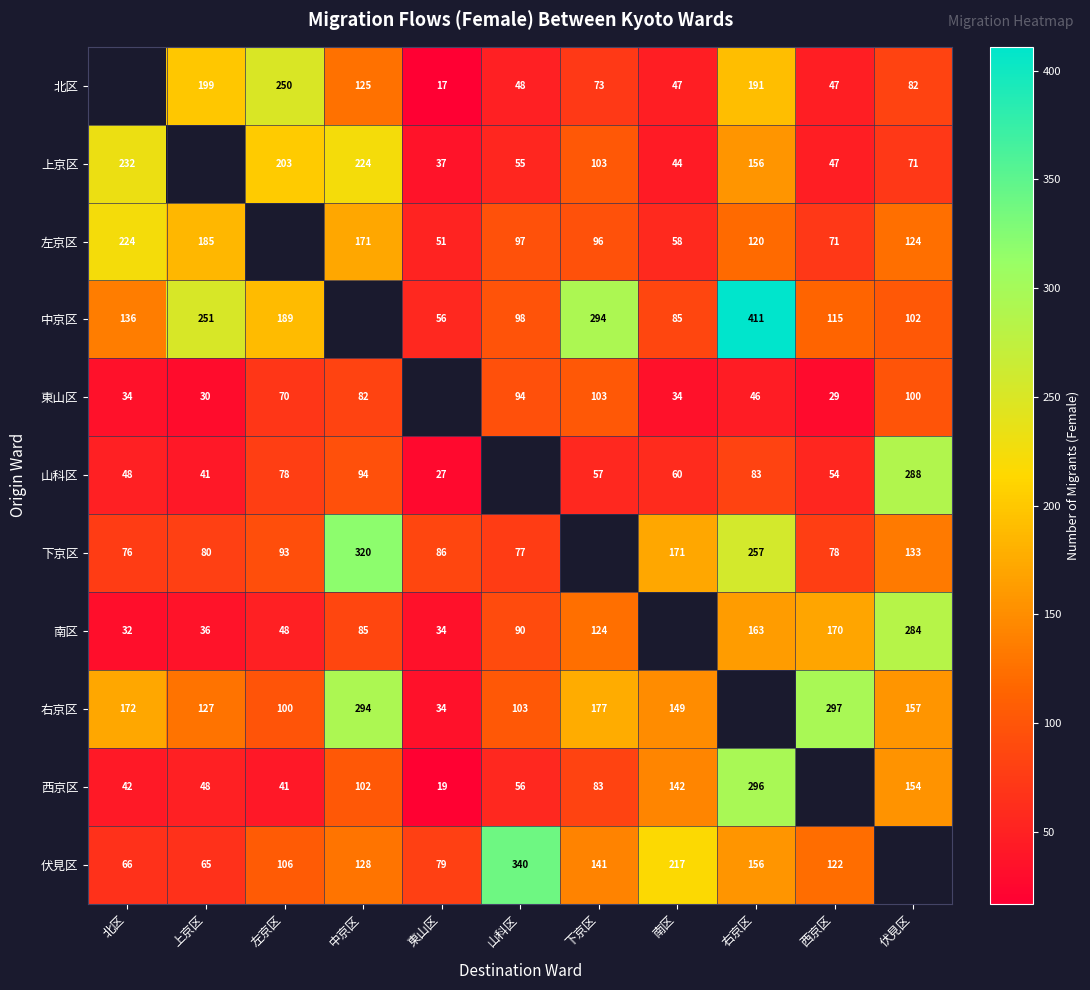

The value of 東山区 at 左京区 is 29. True or false?

False